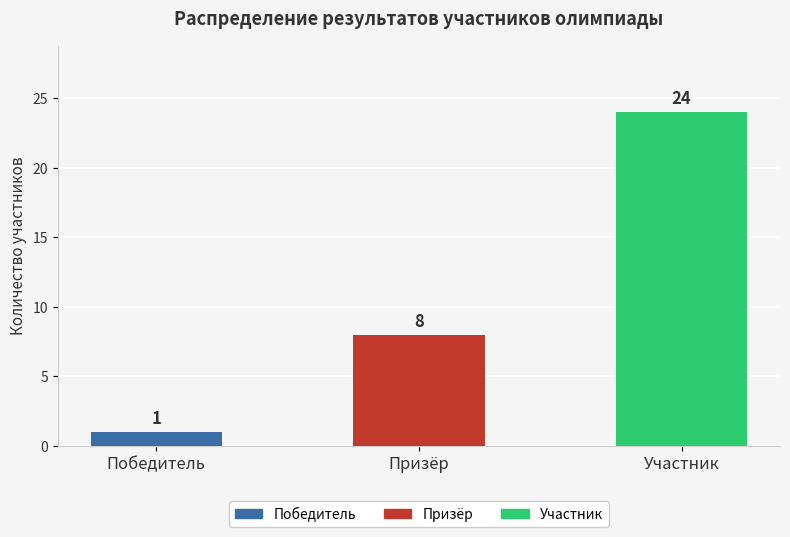

How many bars are there in total?

3